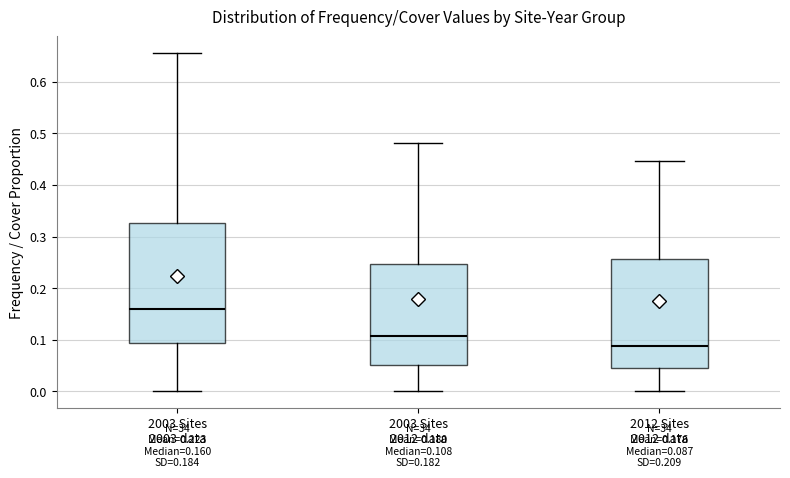

Which box has the highest median line?

2003 Sites 2003 data